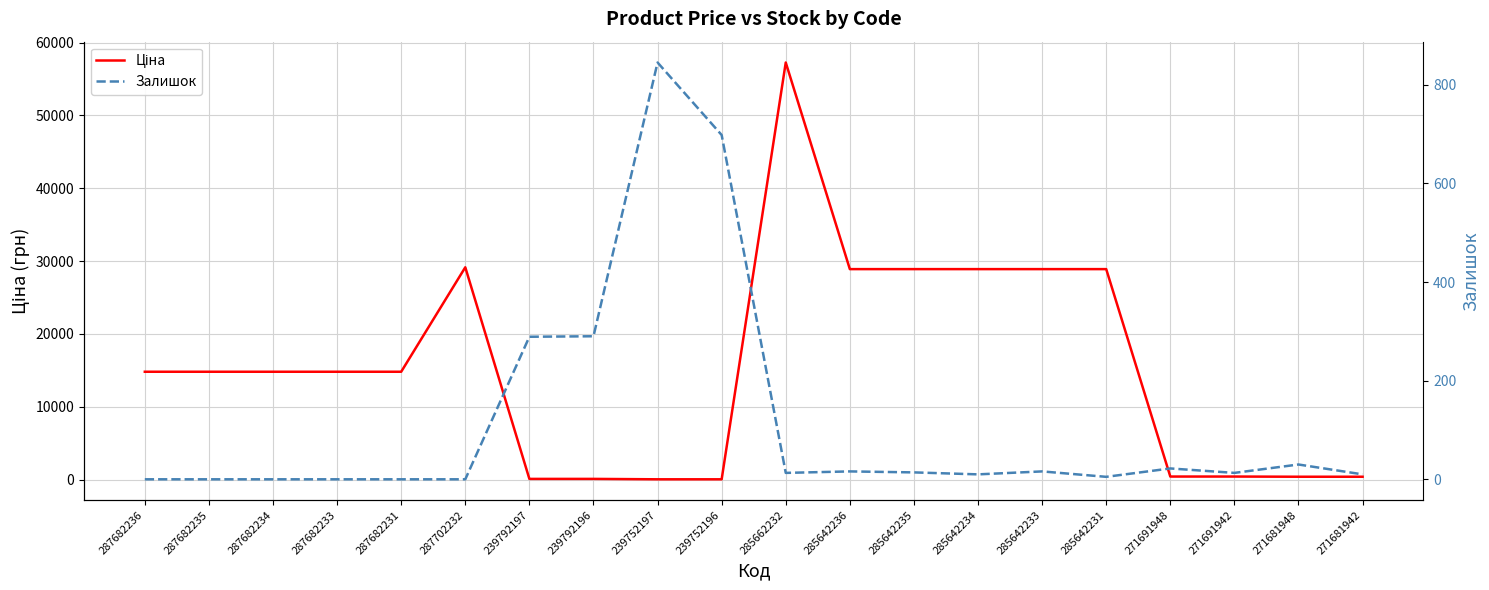

Is the value of Ціна at 271681942 greater than the value of Залишок at 285662232?

Yes